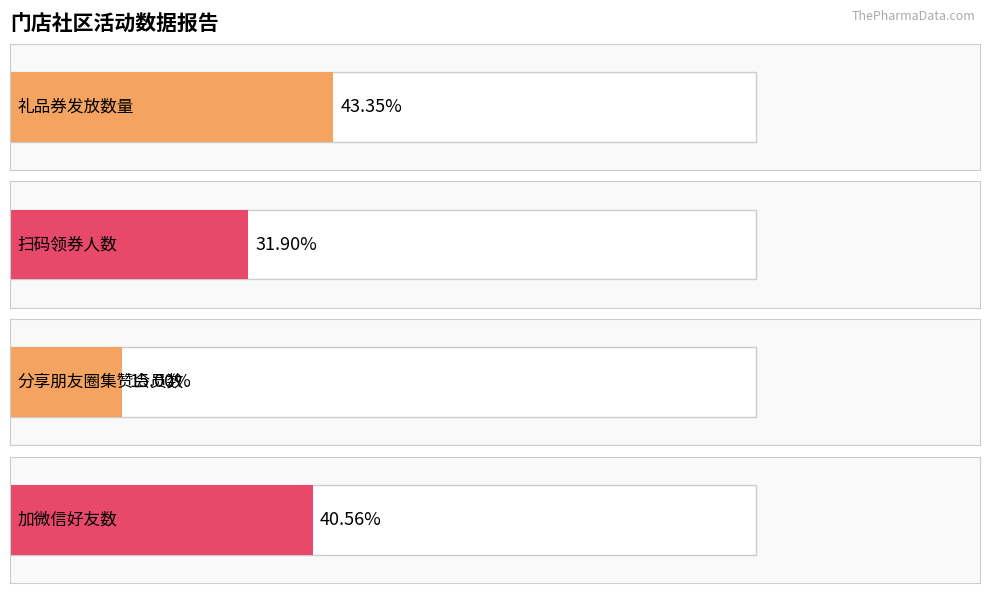

How many bars are there in each group?

4